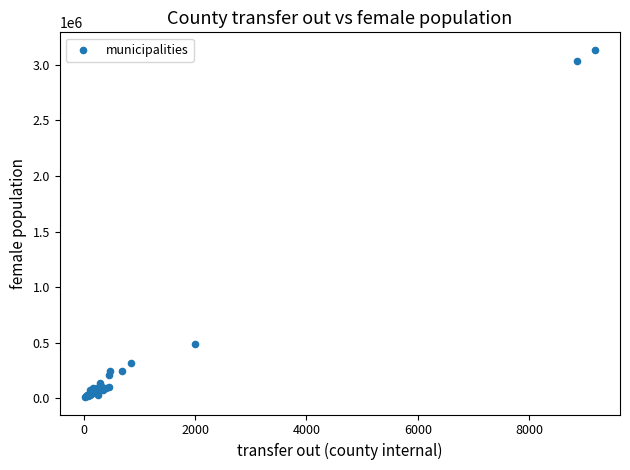

What Y value in the scatter plot is closest to 1573220?

490143